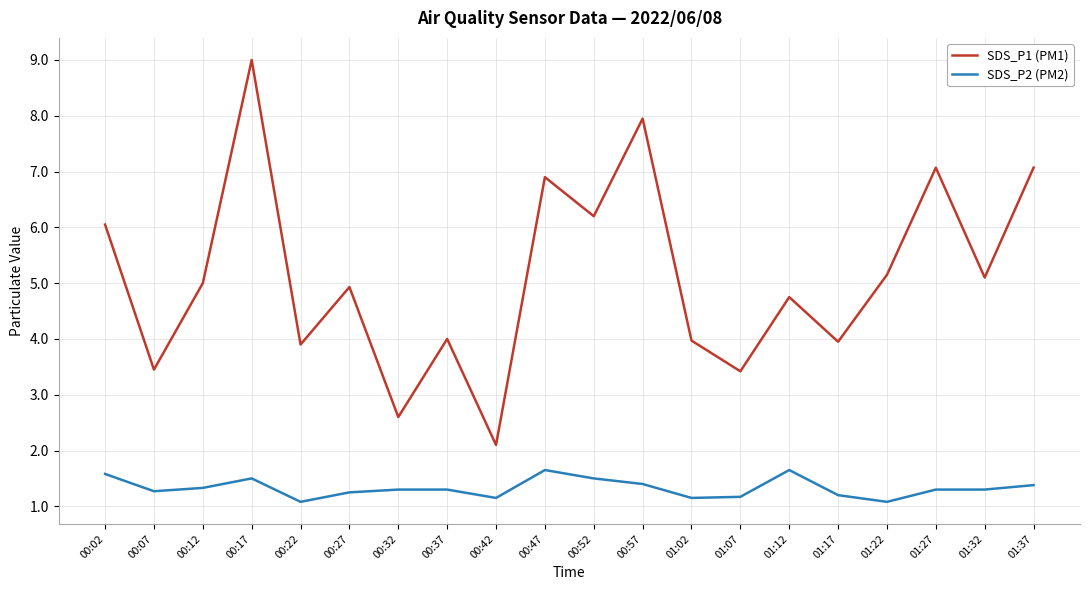

Is this an area chart (filled region under the line)?

No